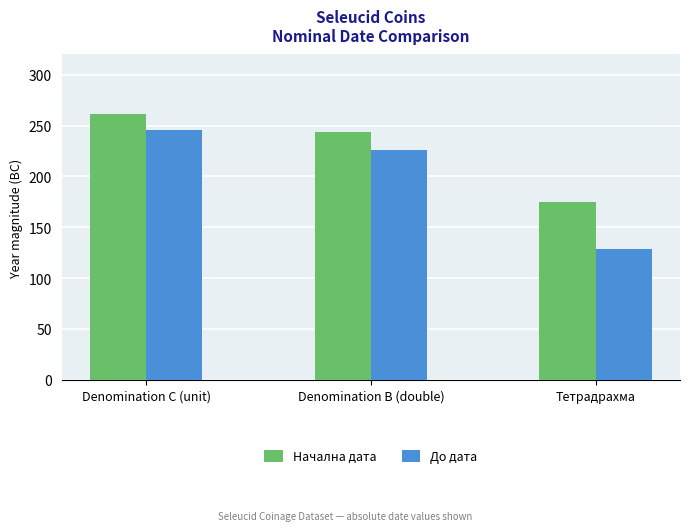

Rank the series by their average value, from highest to lowest.

Начална дата, До дата